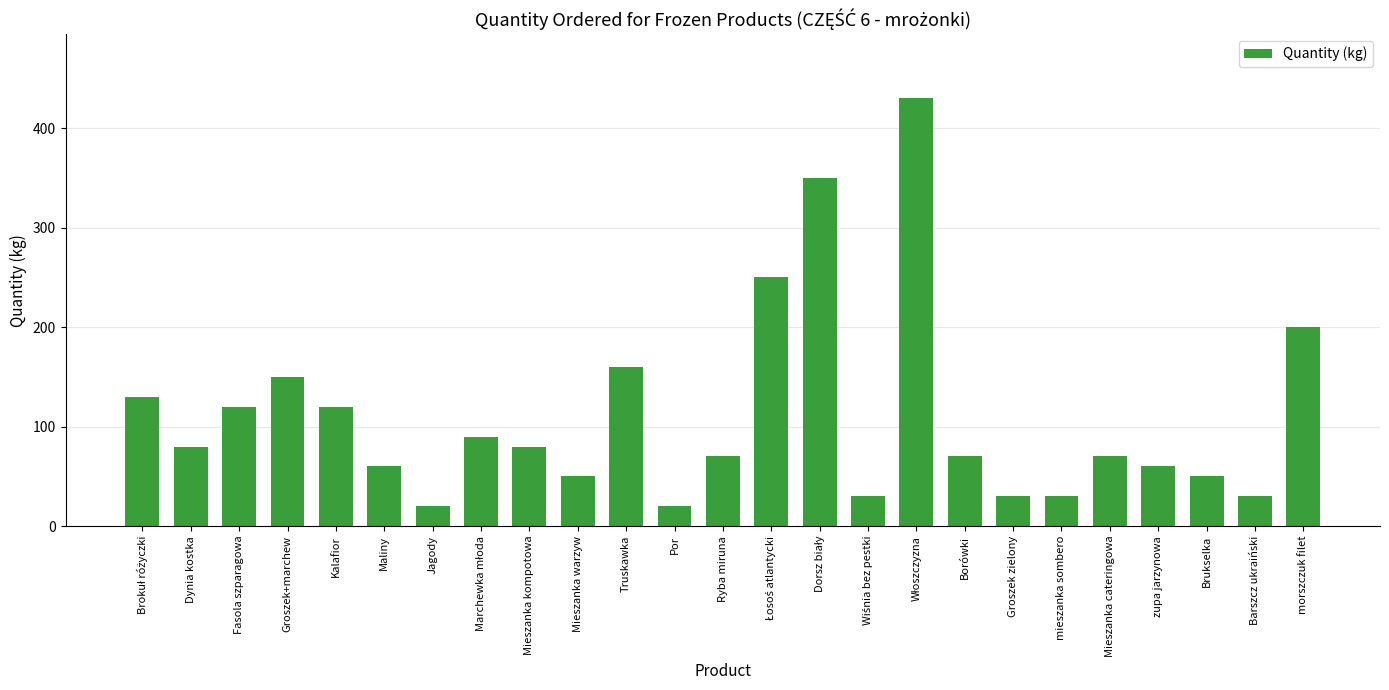

Reading left to right, extract all data points from this chart.

130	80	120	150	120	60	20	90	80	50	160	20	70	250	350	30	430	70	30	30	70	60	50	30	200